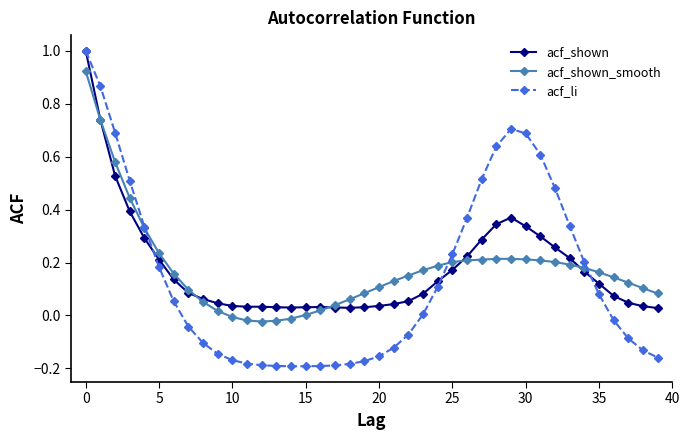

True or false: acf_shown has more than 0 interior local peaks.

True